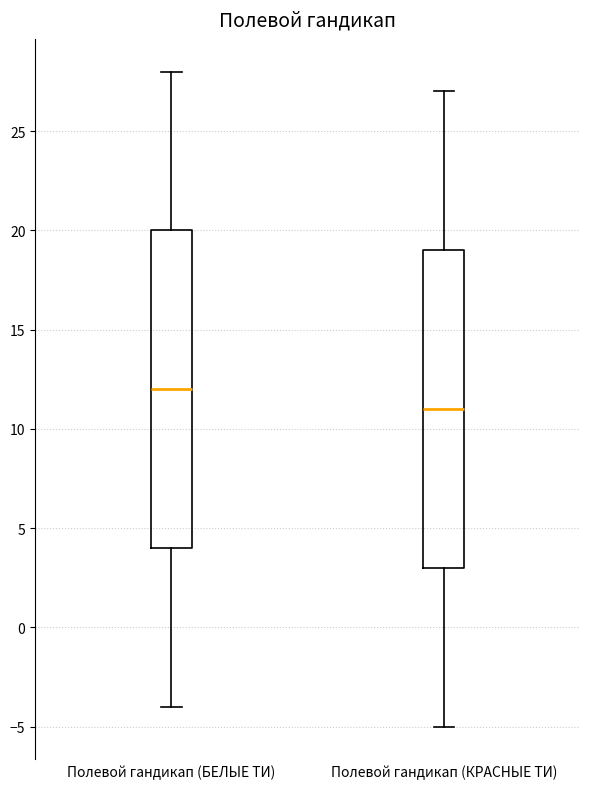

Where does the upper whisker of the box for Полевой гандикап (КРАСНЫЕ ТИ) end on the y-axis? The values are not printed on the chart, so give them approximately, as read against the axis.

27